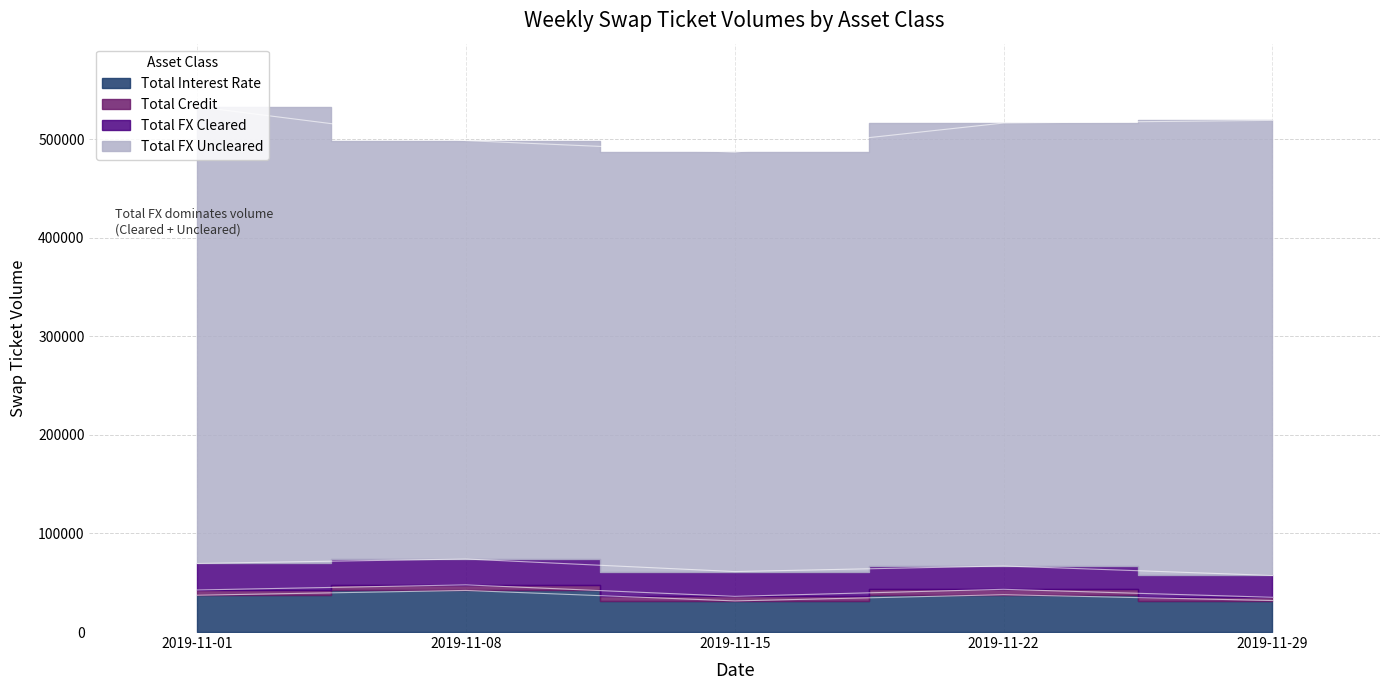

At 2019-11-08, list the series in order from smallest to largest.

Total Credit, Total FX Cleared, Total Interest Rate, Total FX Uncleared